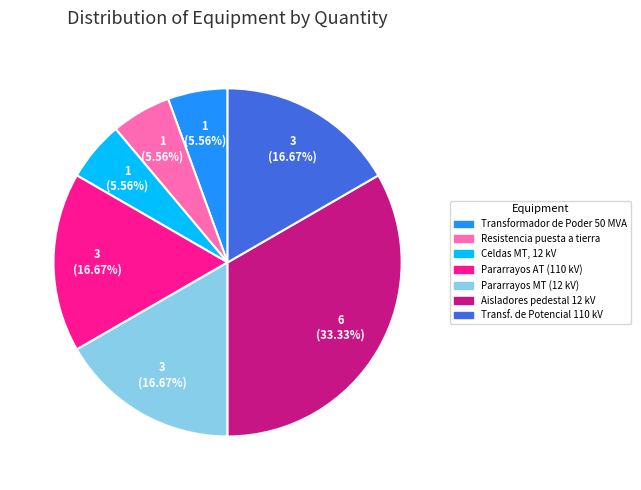

Combined, do Pararrayos AT (110 kV) and Celdas MT, 12 kV account for over 50%?

No